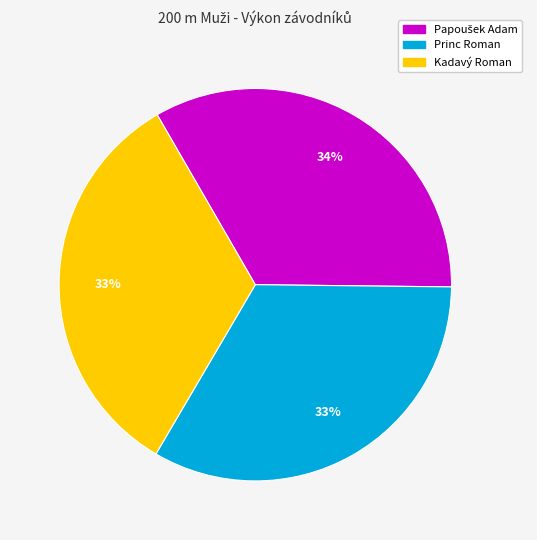

How many slices are in this pie chart?

3